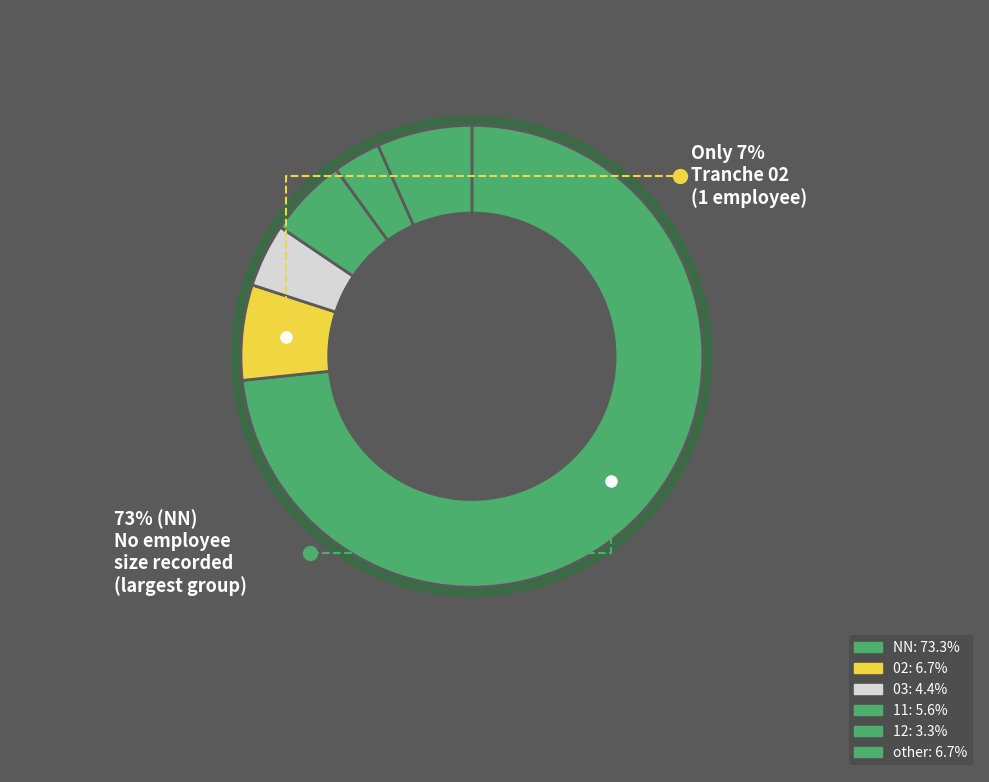

To the nearest percent, what percentage of the pie is NN?

73%